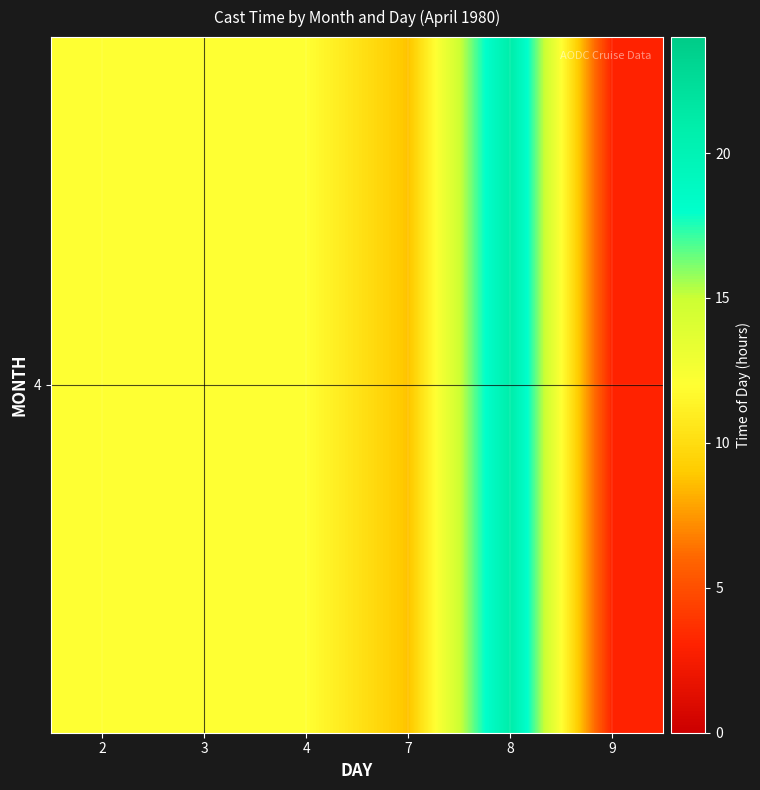

List the labels in order of value, smallest first.

9, 7, 4, 2, 3, 8